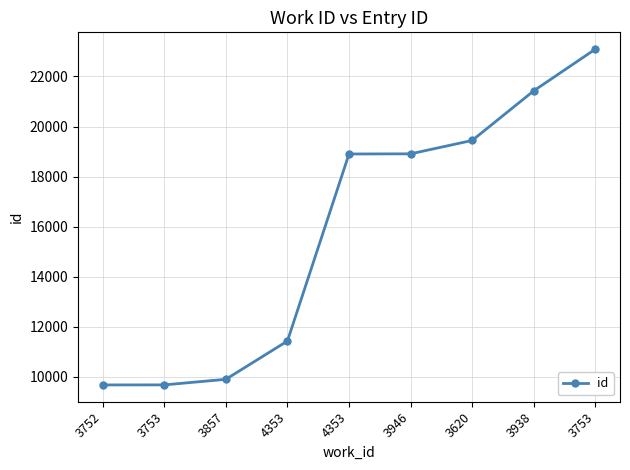

List the labels in order of value, largest first.

3753, 3938, 3620, 3946, 4353, 4353, 3857, 3753, 3752